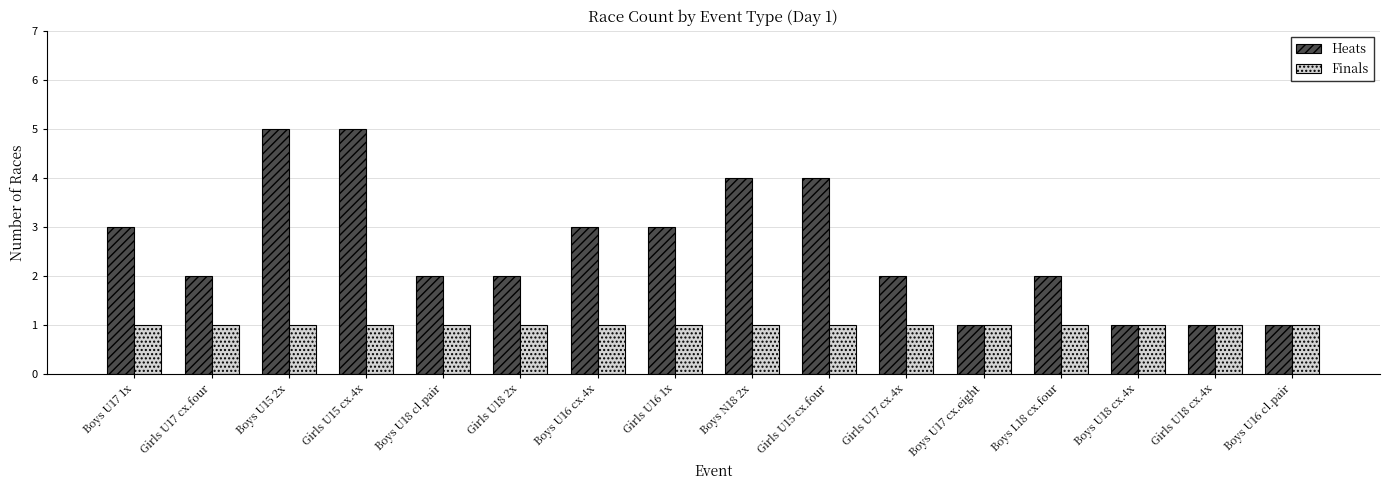

Is the value of Heats at Boys L18 cx.four greater than the value of Finals at Boys U18 cx.4x?

Yes